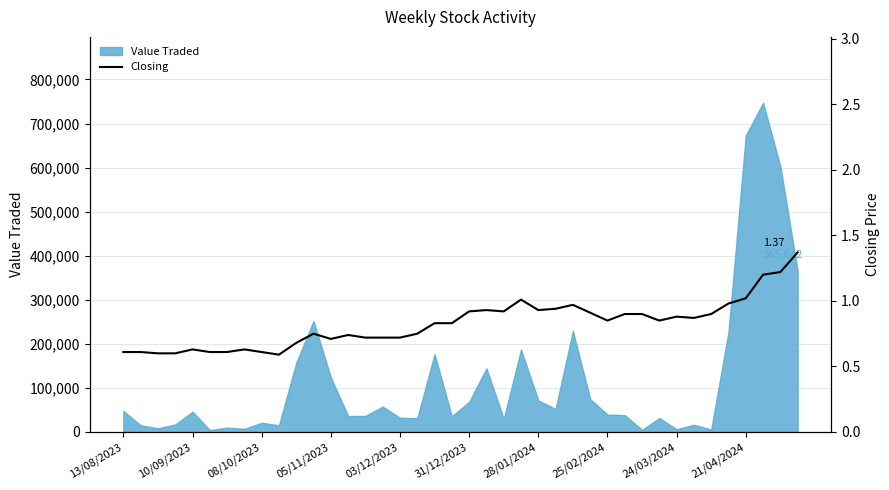

The value at 26 is 0.4. True or false?

False